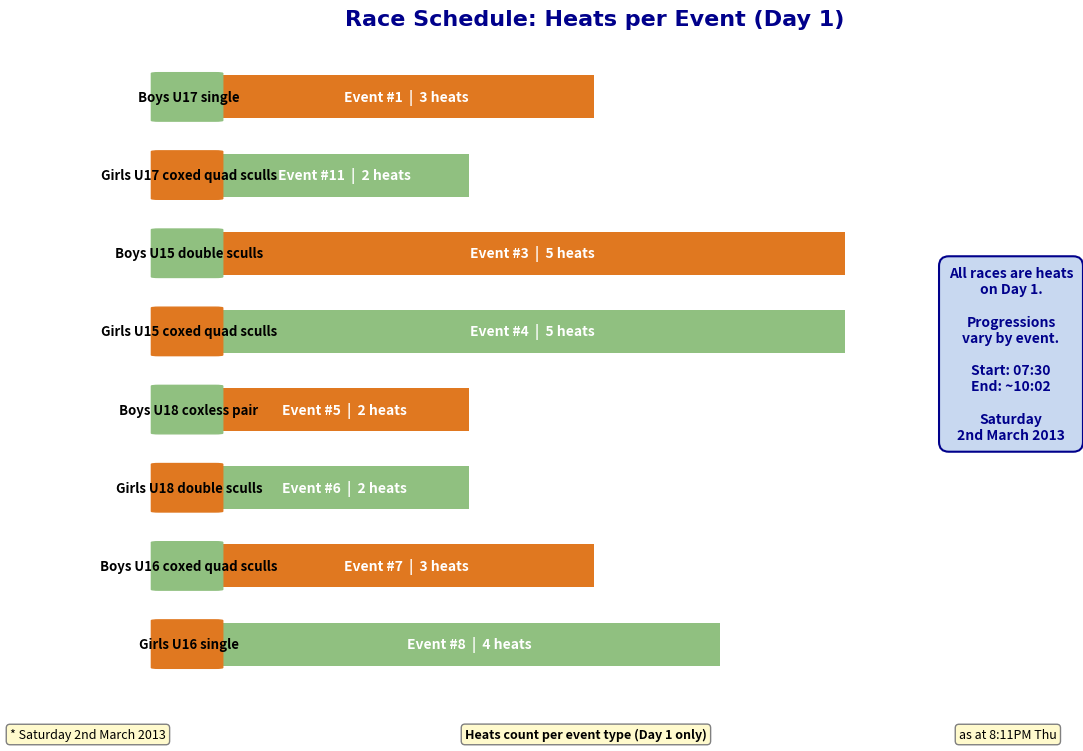

What is the difference between the maximum and second lowest values?

3